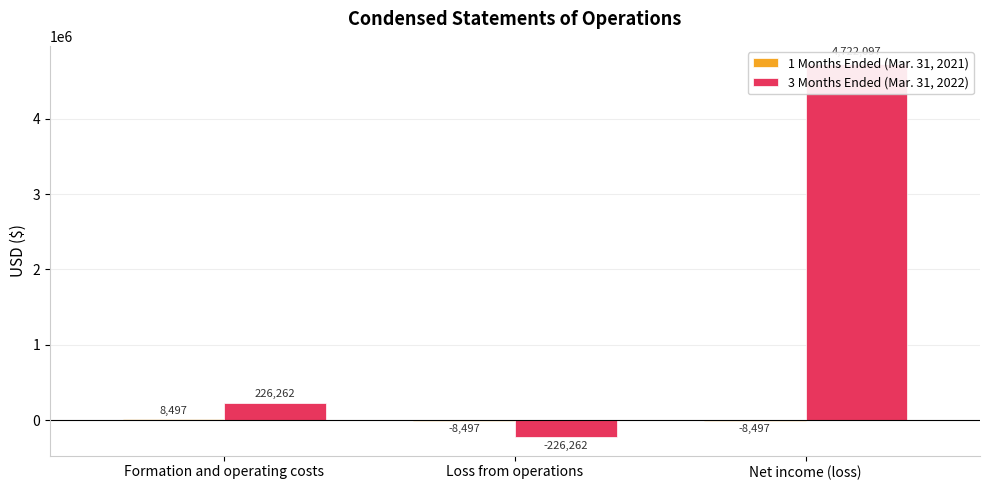

Which label corresponds to the largest value in the chart?

Net income (loss)